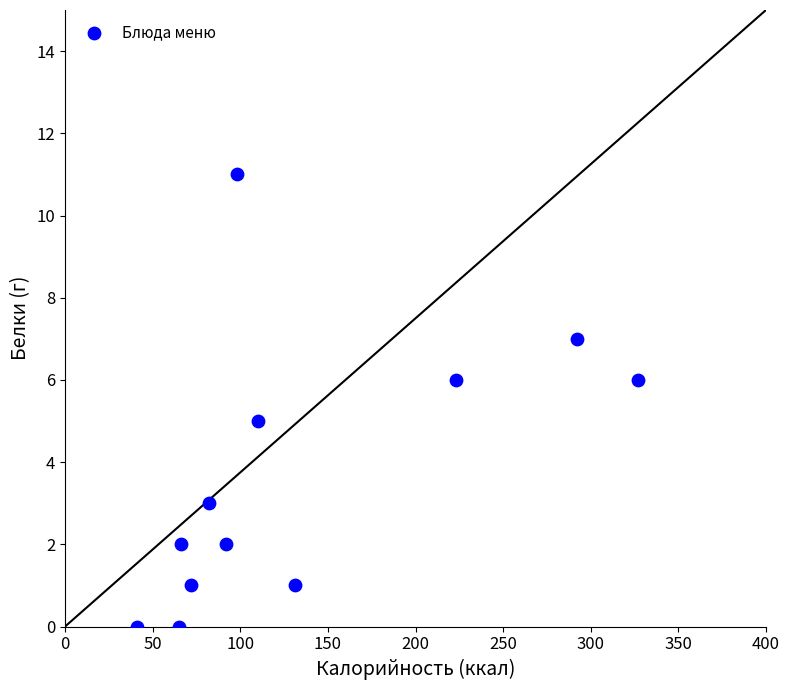

What is the average X value?

133